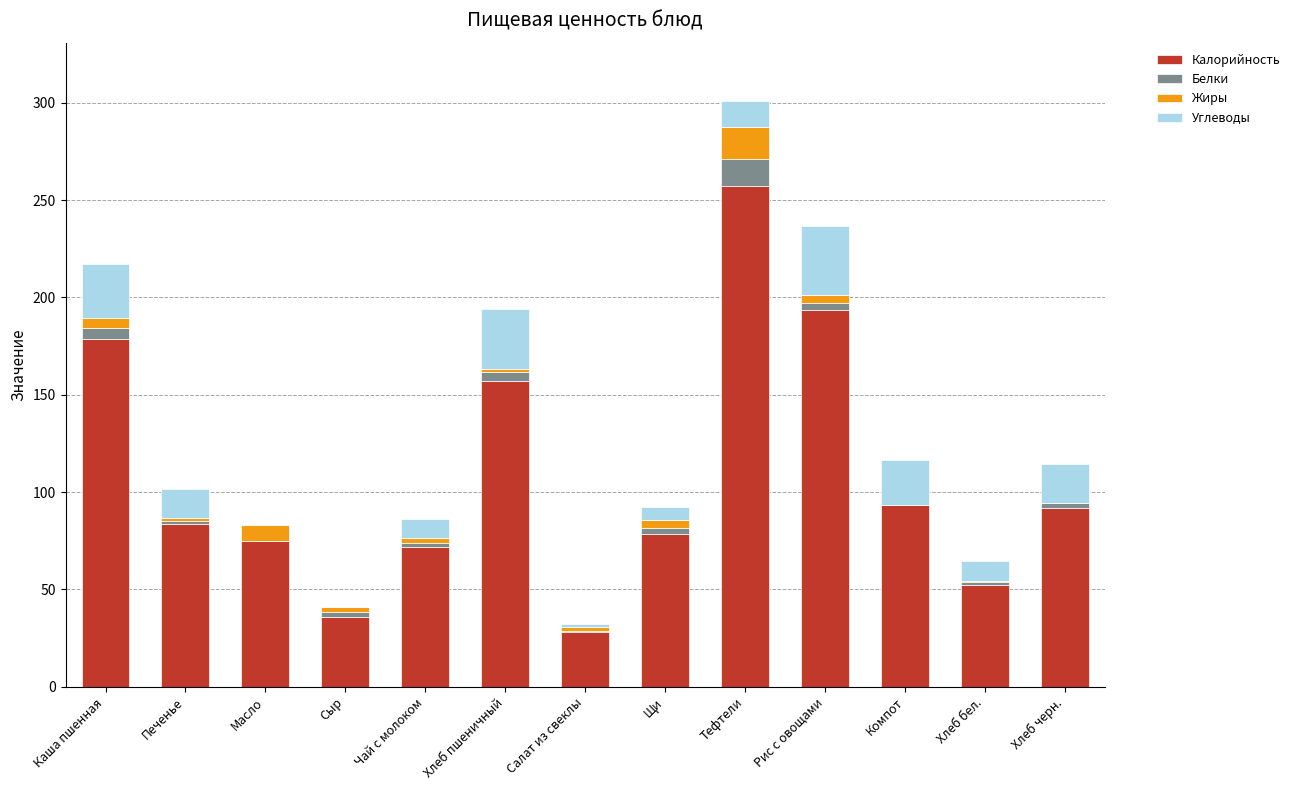

At which category is the sum across all series the highest?

Тефтели